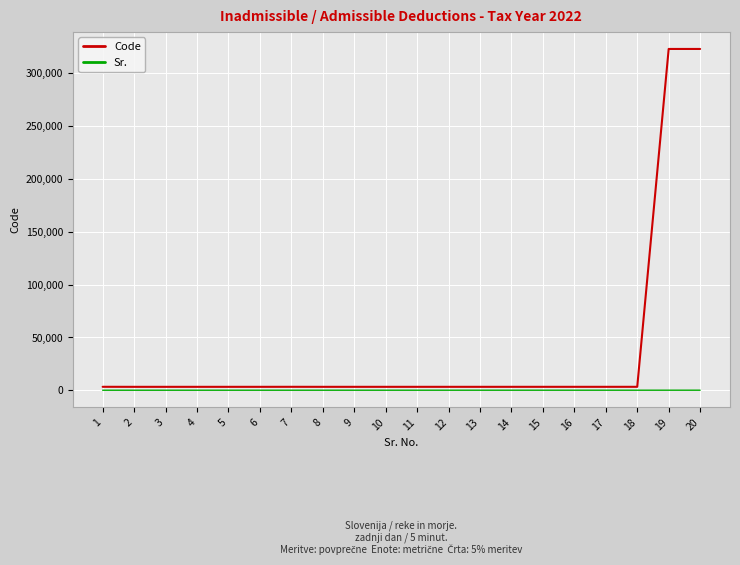

How many lines are shown in the chart?

2